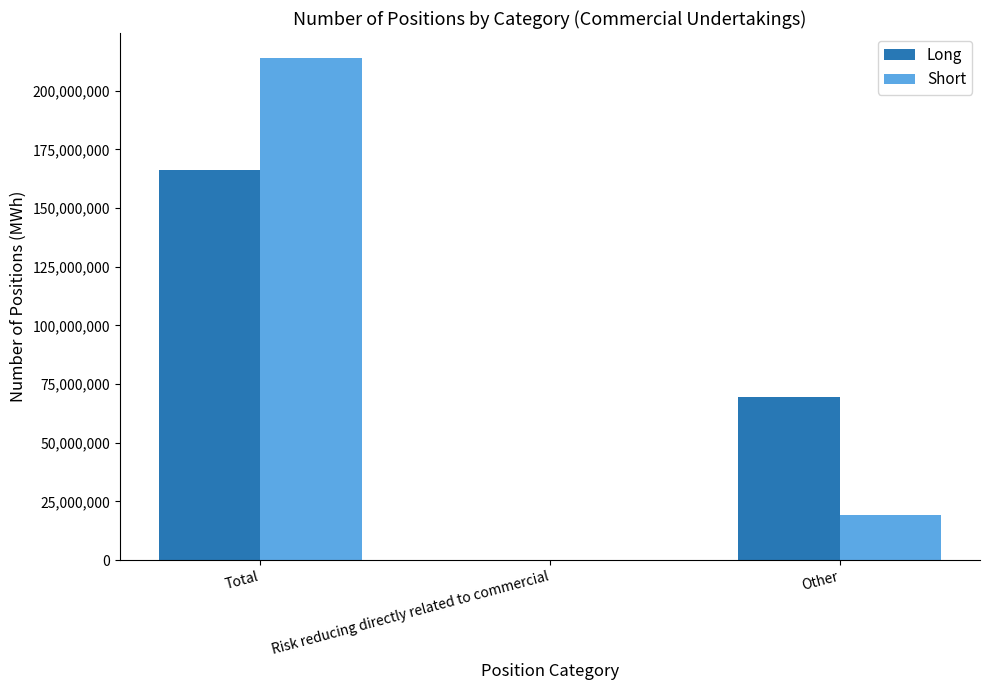

At which category is the sum across all series the highest?

Total